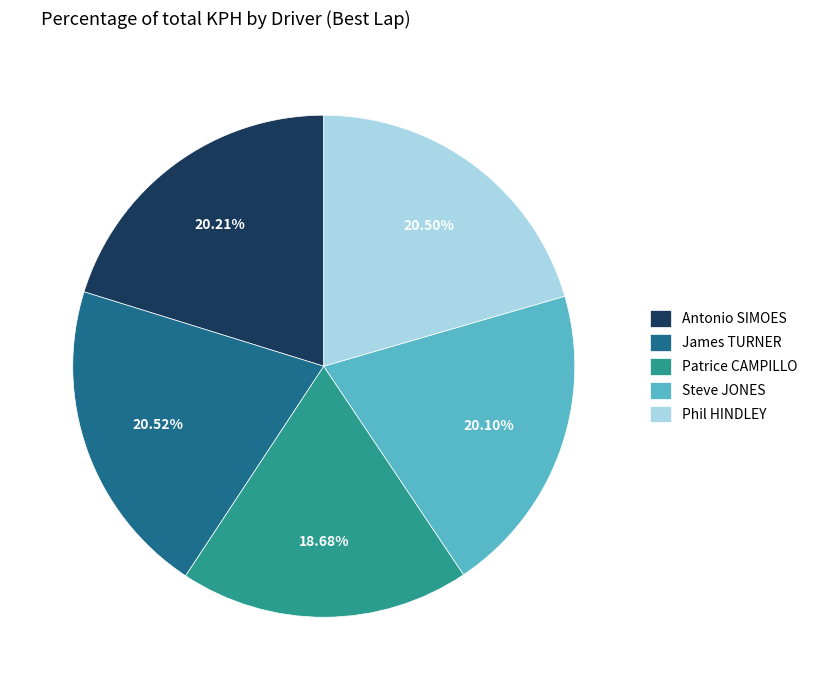

What percentage is the James TURNER slice, to the nearest percent?

21%